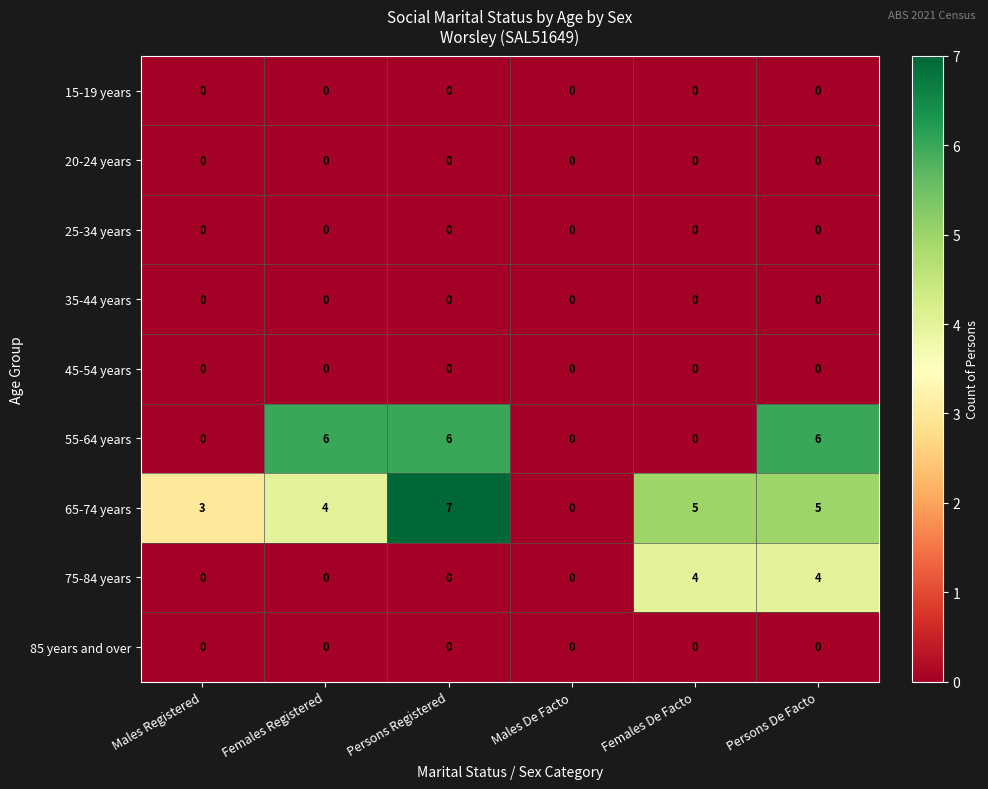

What is the maximum value shown in the chart?

7